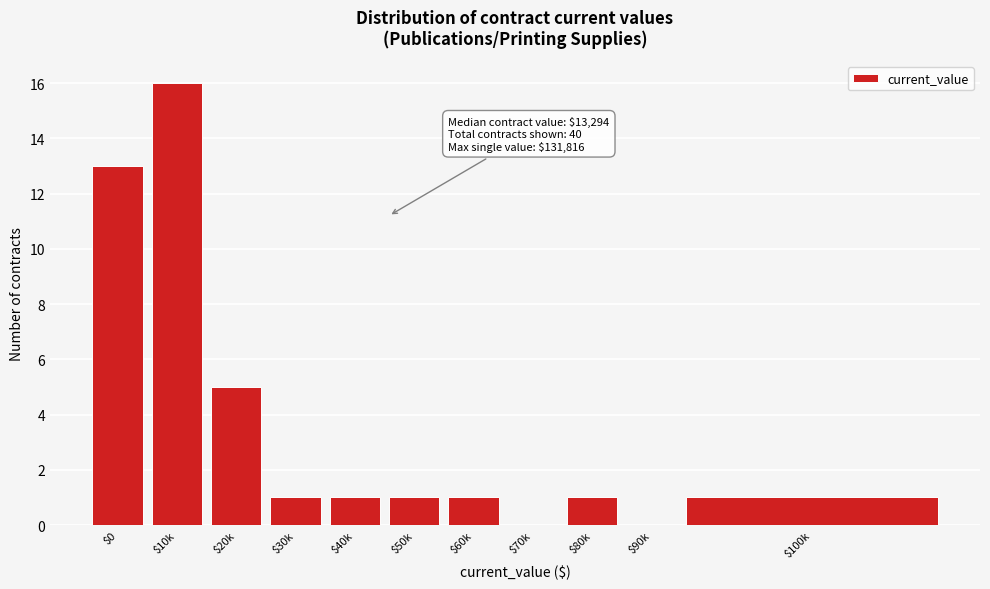

Which label corresponds to the largest value in the chart?

$10k